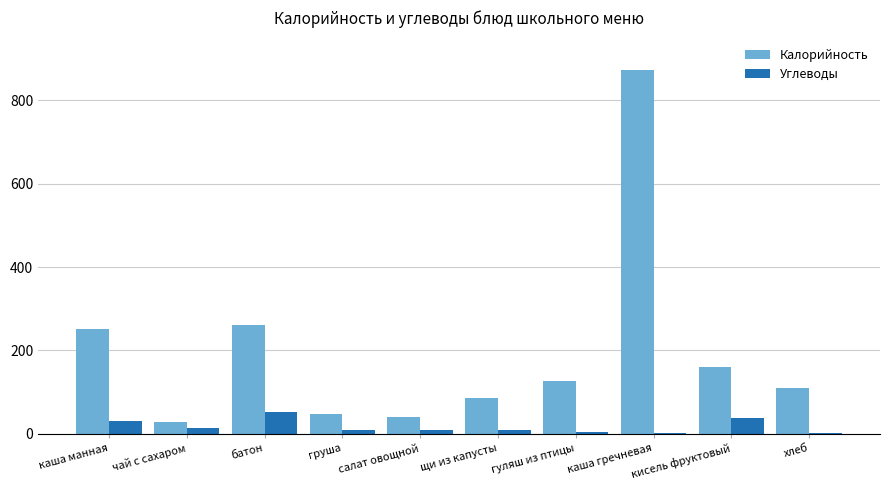

What is the total value across all series at хлеб?

110